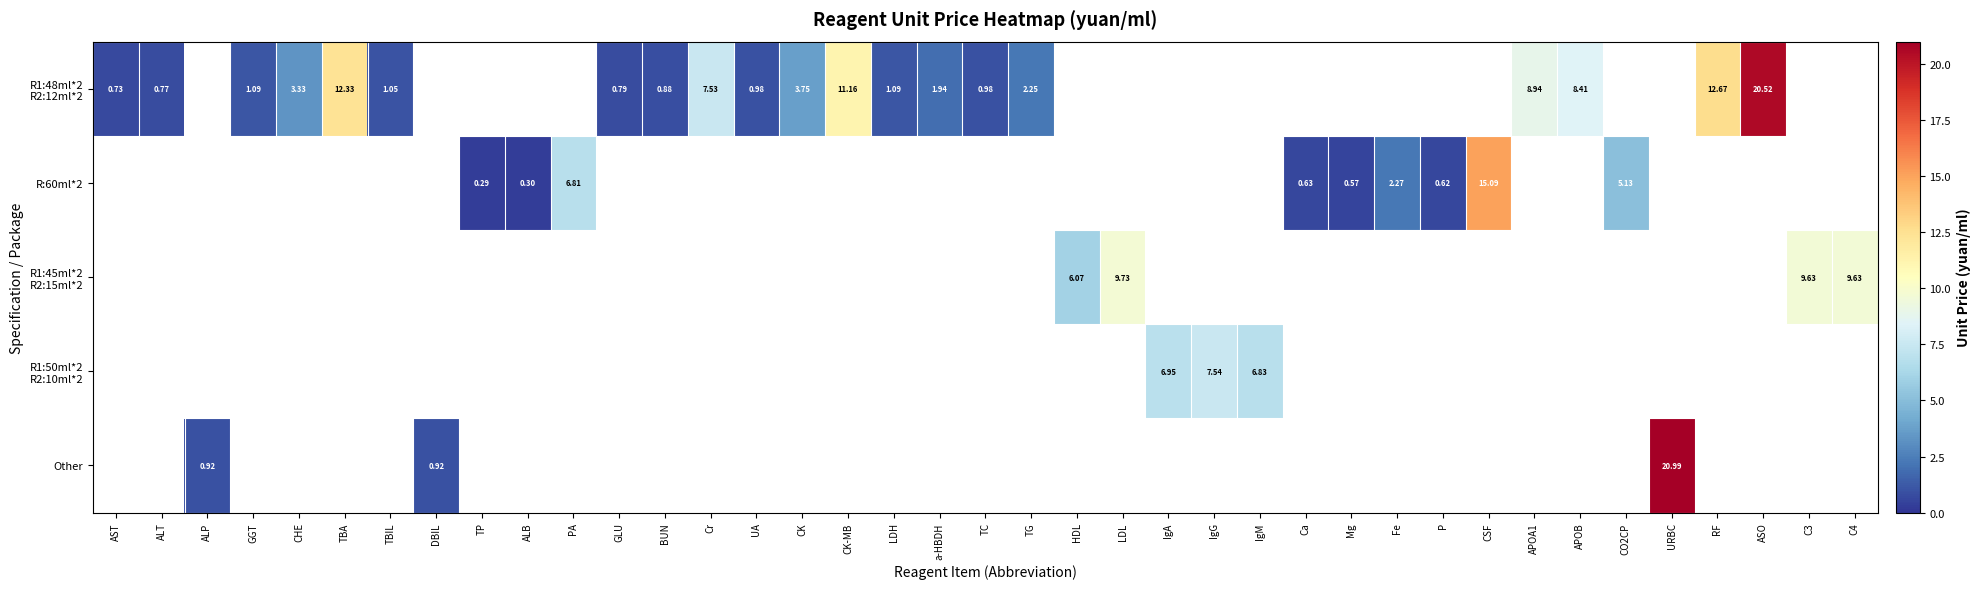

At how many categories does at least one series exceed 7?

13